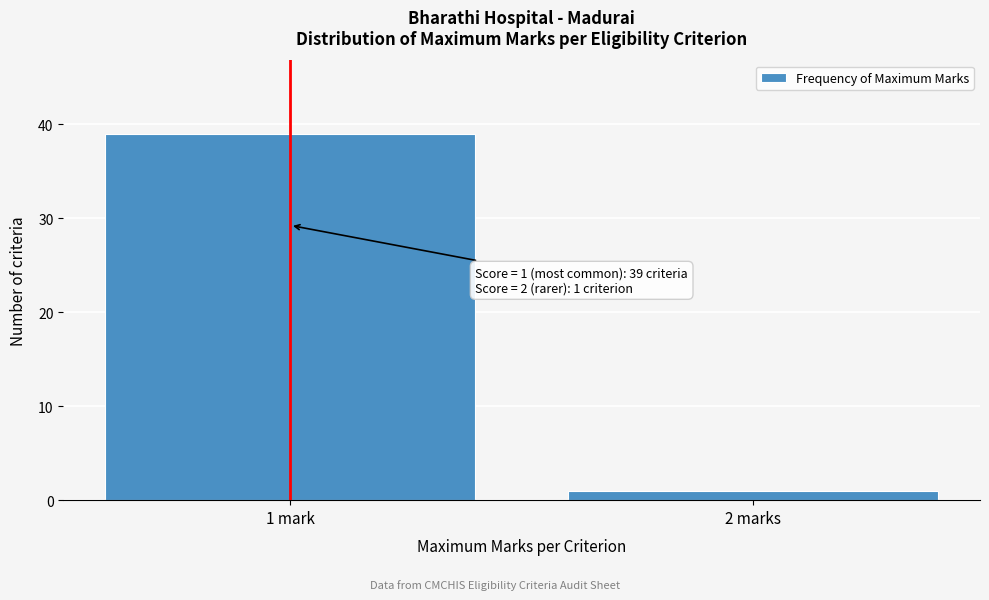

Reading left to right, list all the values displayed in this chart.

1 mark=39	2 marks=1